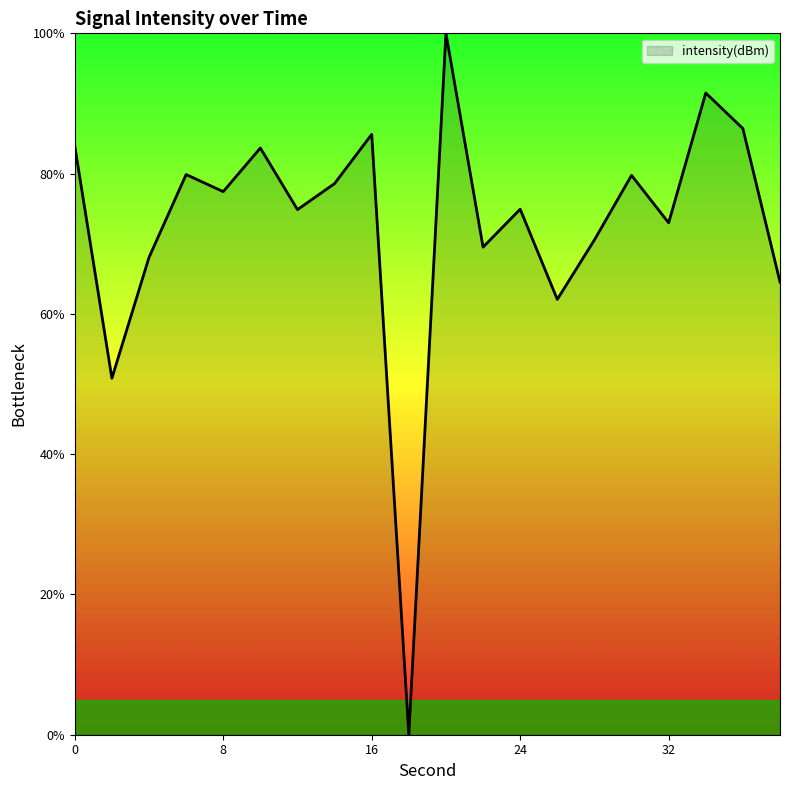

What is the maximum value shown in the chart?

100.0